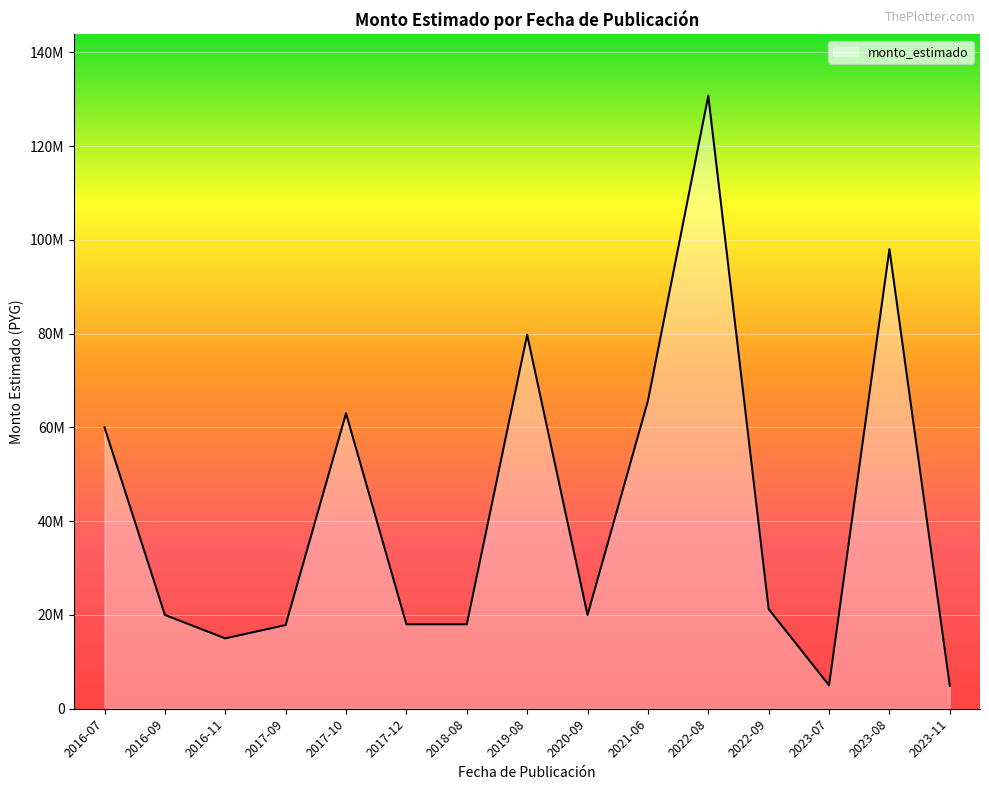

What is the difference between the maximum and second lowest values?

125723000